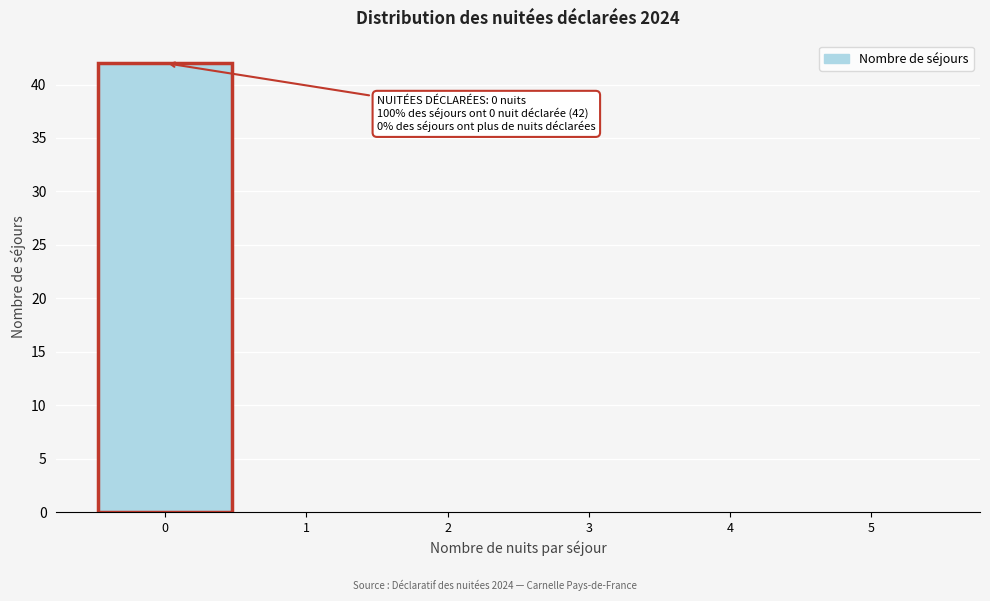

Over which range of the x-axis is the bar tallest?

-0.5 to 0.5